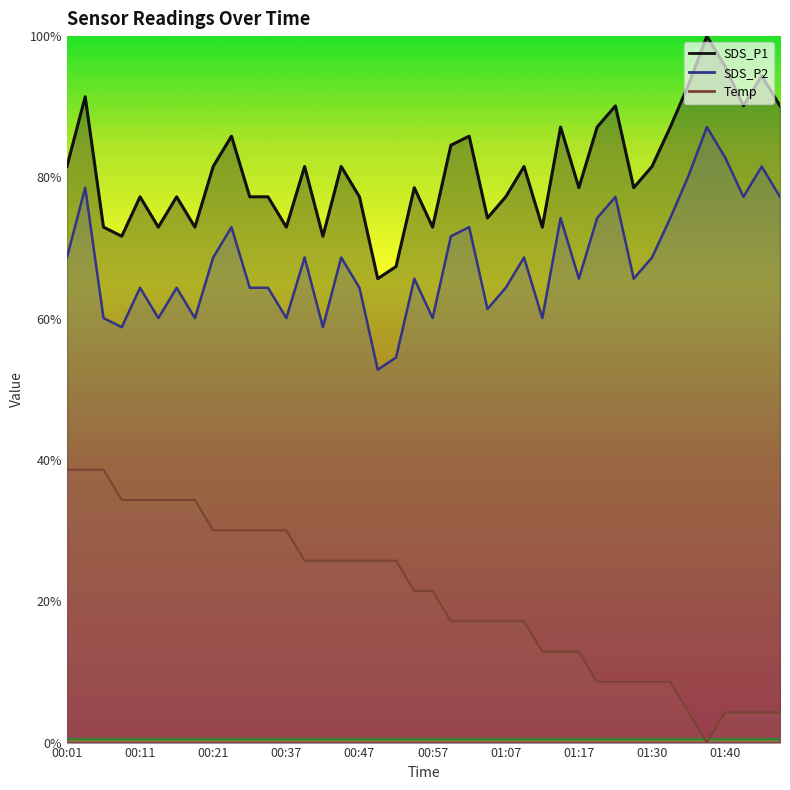

True or false: SDS_P1 and SDS_P2 intersect in this chart.

False